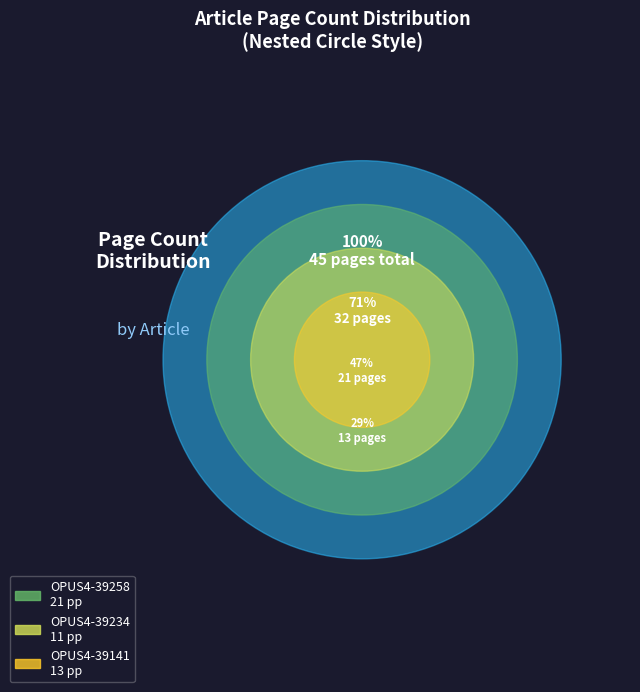

Between OPUS4-39234 and OPUS4-39141, which is larger?

OPUS4-39141